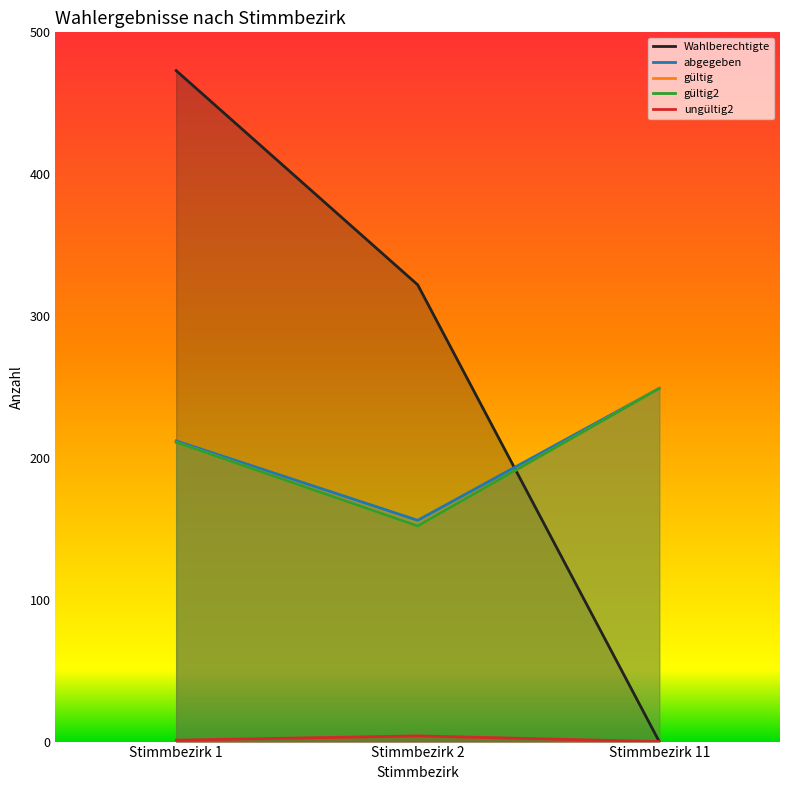

How many lines are shown in the chart?

5